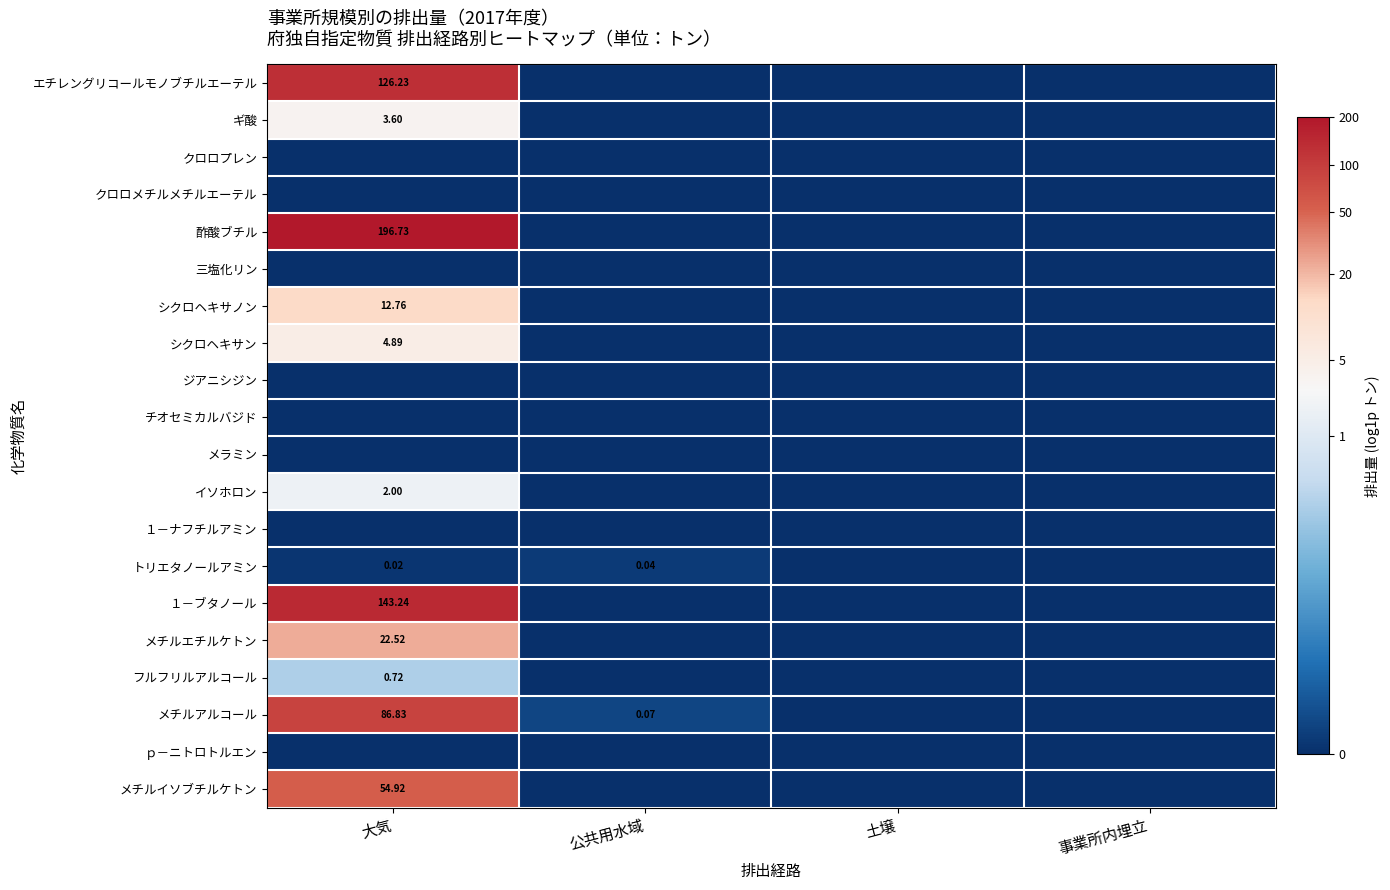

The メチルイソブチルケトン series shows -2.6 at 公共用水域. True or false?

False